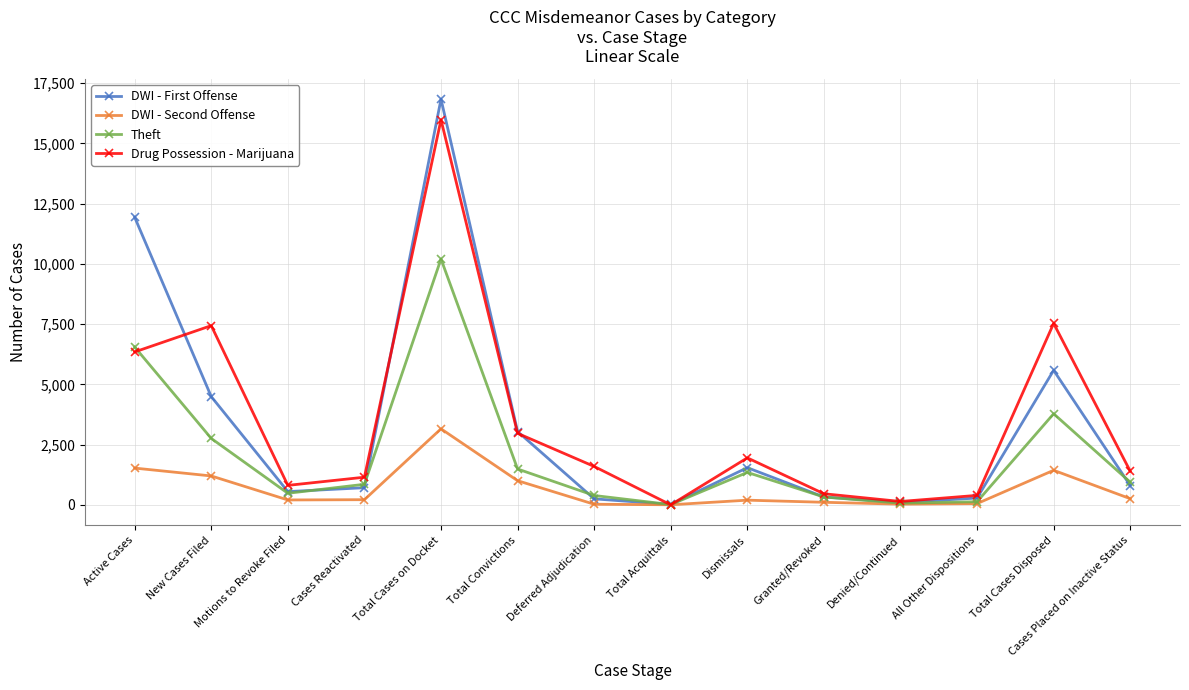

How many values in the DWI - First Offense series are below 803?

7